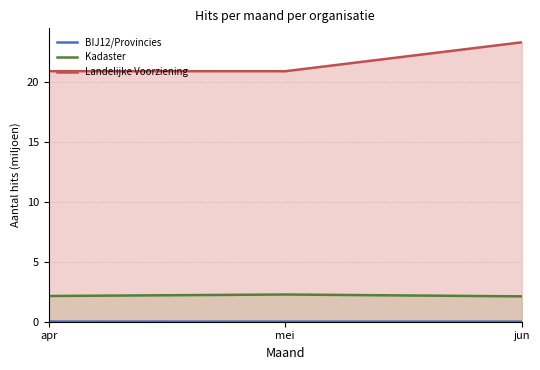

Which series has the widest spread of values?

Landelijke Voorziening